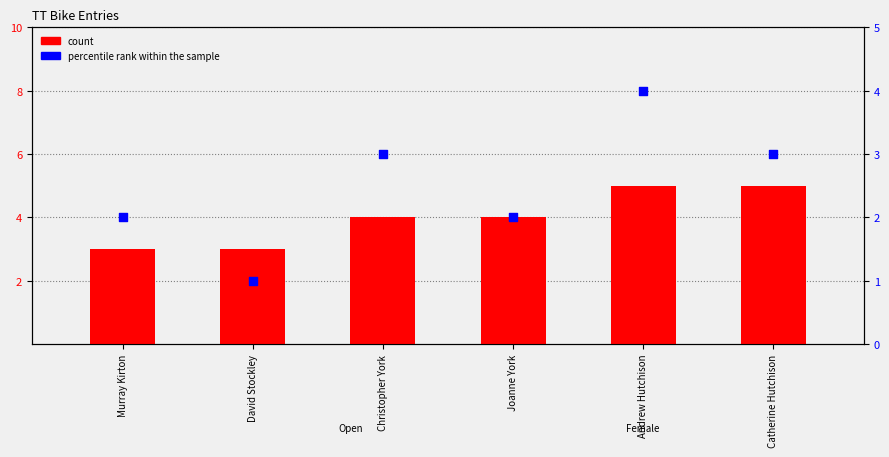

Is the value of count at Christopher York greater than the value of percentile rank within the sample at Murray Kirton?

Yes